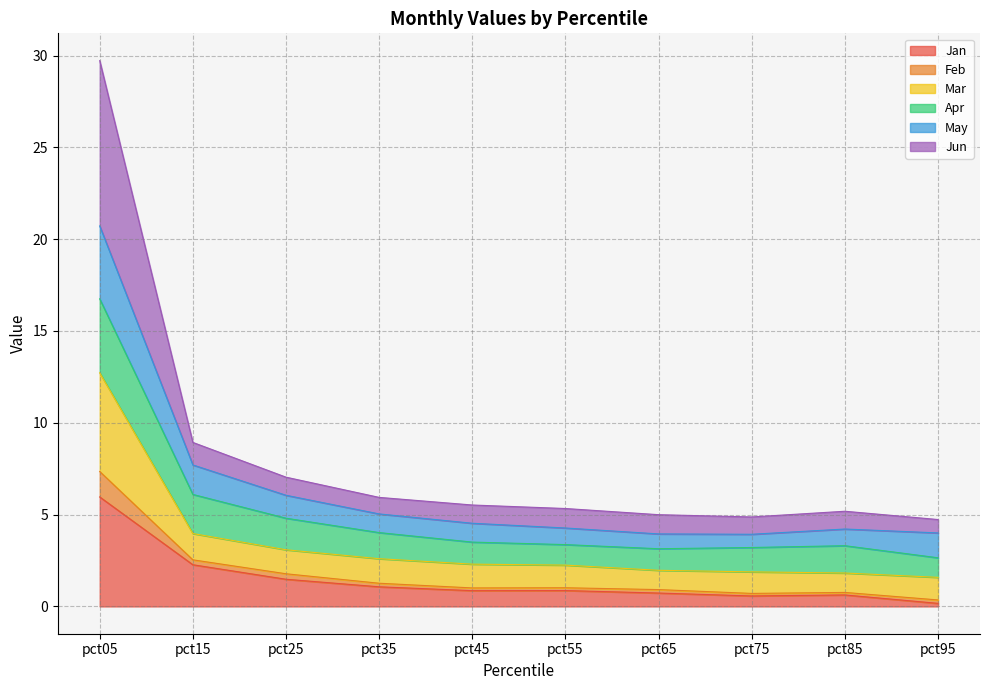

Is it true that Jan equals 1.5 at pct25?

True